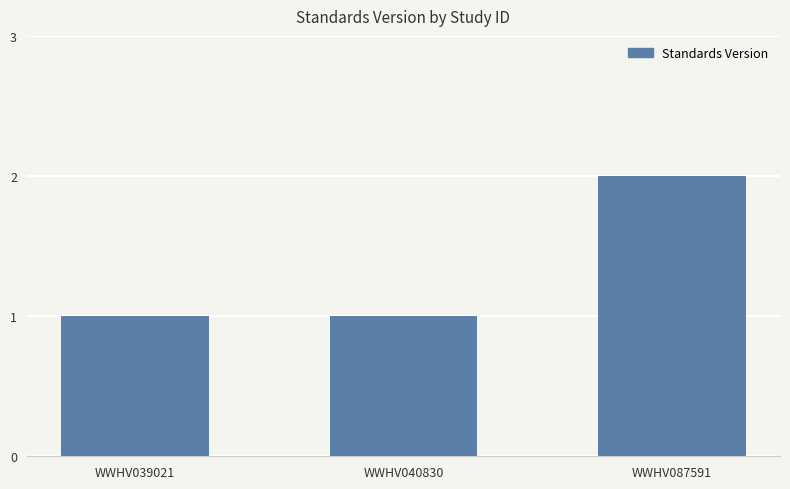

Reading left to right, extract all data points from this chart.

WWHV039021=1	WWHV040830=1	WWHV087591=2